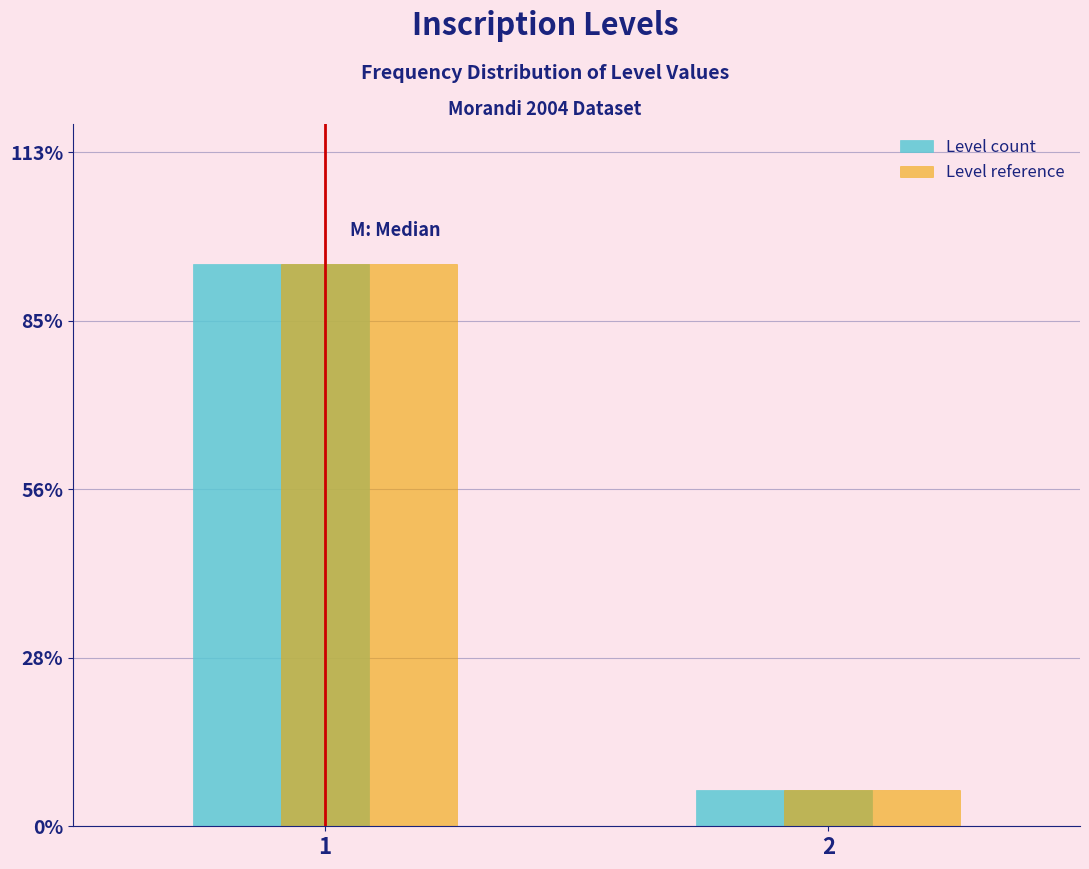

What are all the series names shown in the legend?

Level count, Level reference